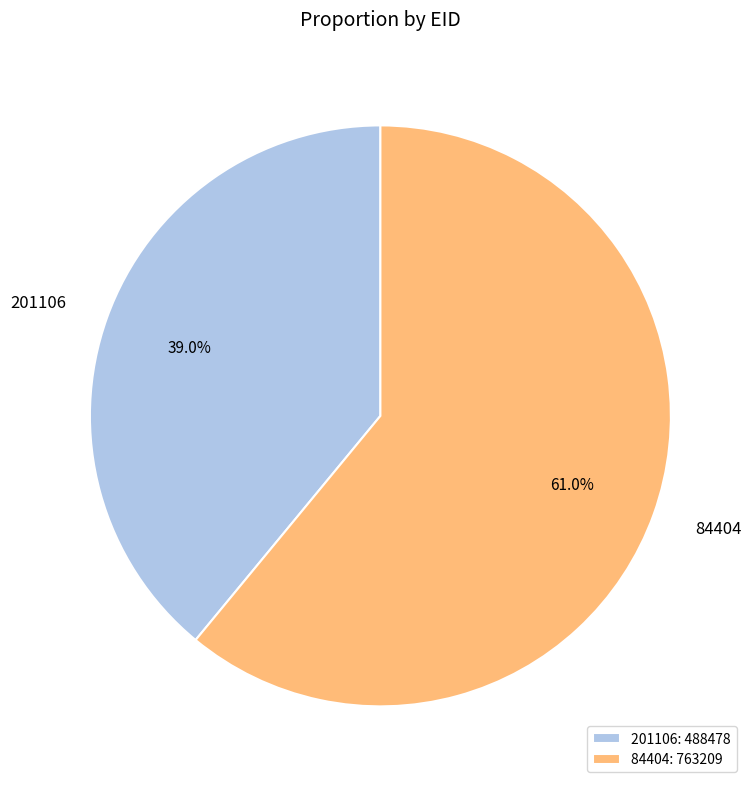

Which slice is the smallest?

201106